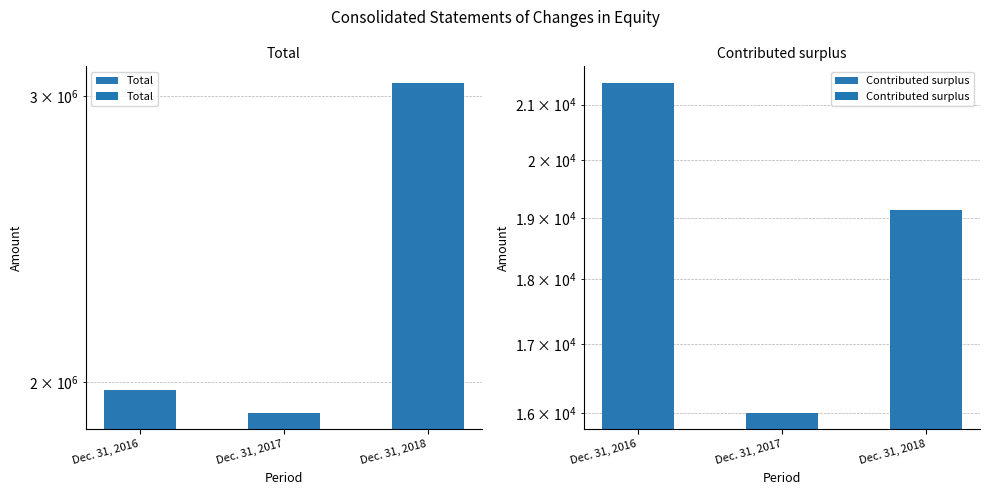

The Total series shows 3055424 at Dec. 31, 2018. True or false?

True